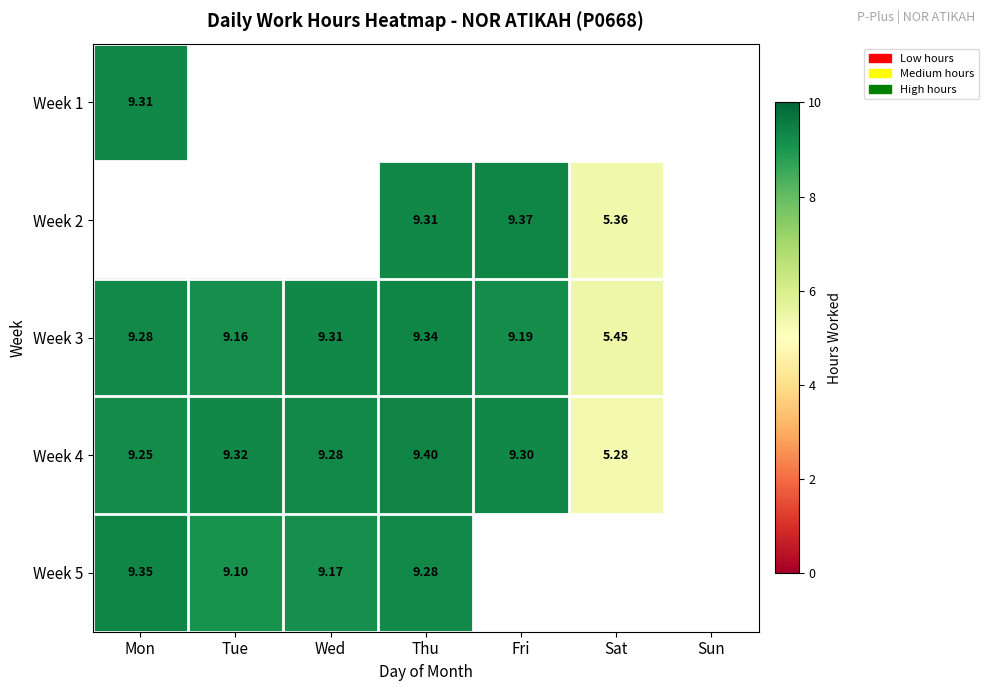

Is the value of Week 5 at Mon greater than the value of Week 4 at Mon?

Yes